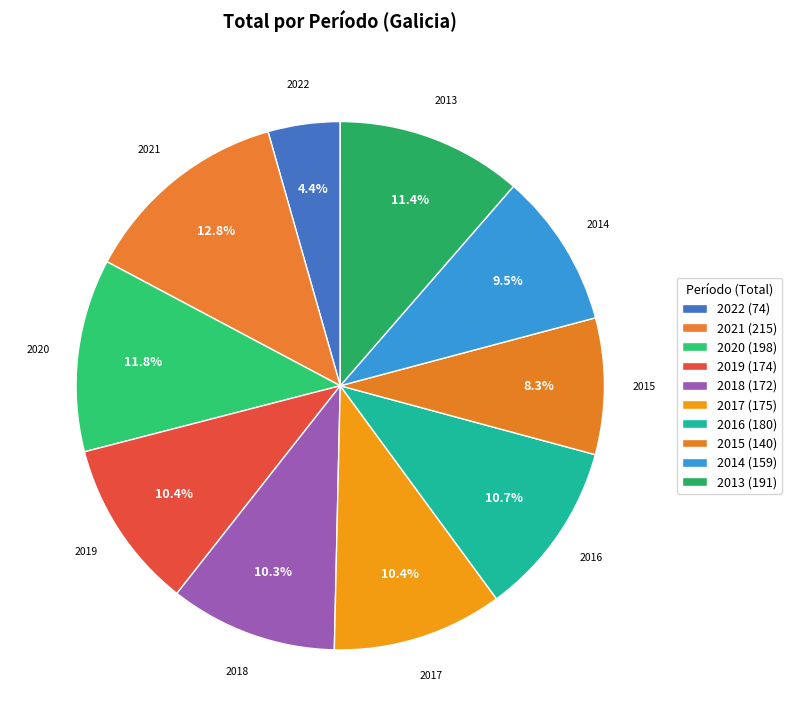

Which has a higher value, 2021 or 2016?

2021